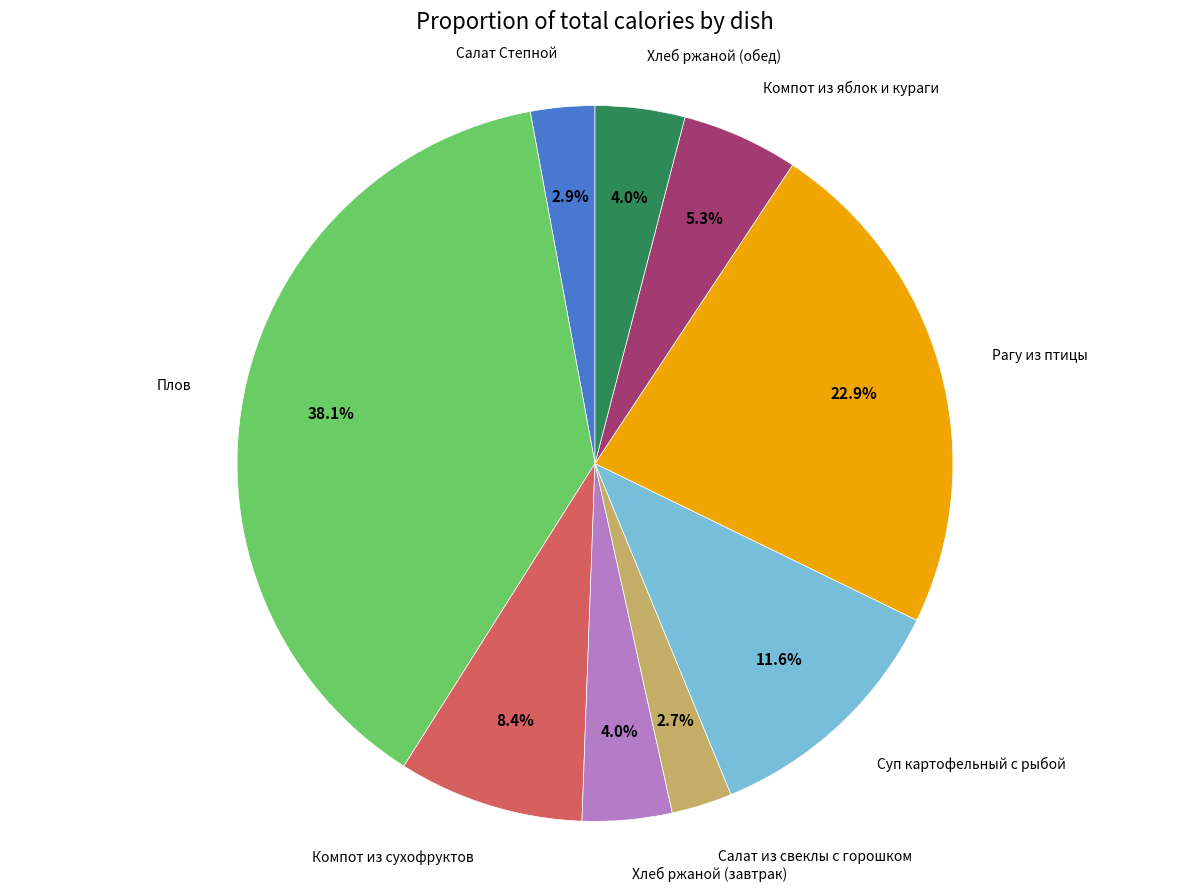

Does any single category account for the majority?

No